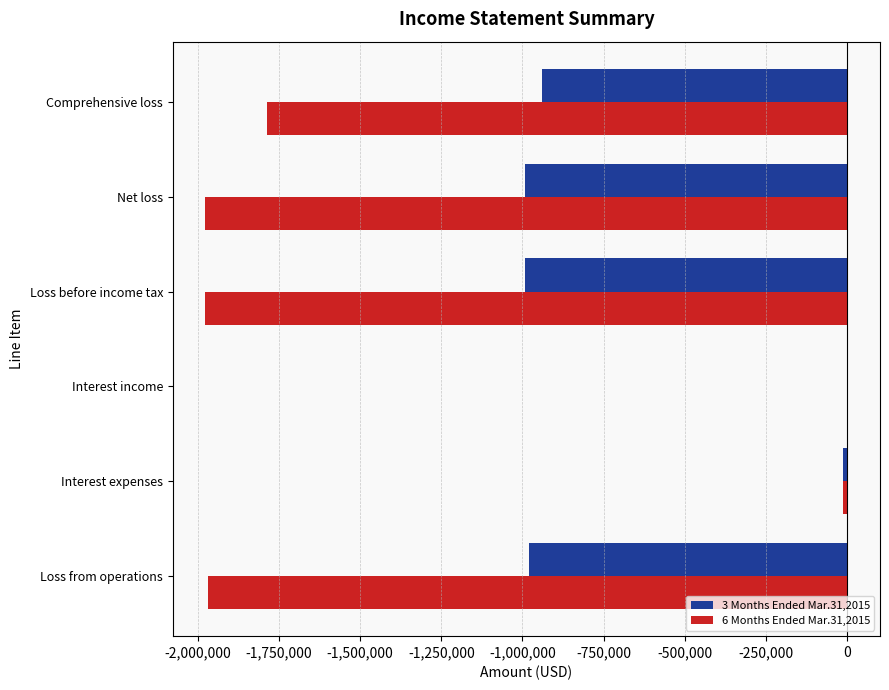

What is the sum of the 3 Months Ended Mar.31,2015 values at Comprehensive loss and Net loss?

-1931979